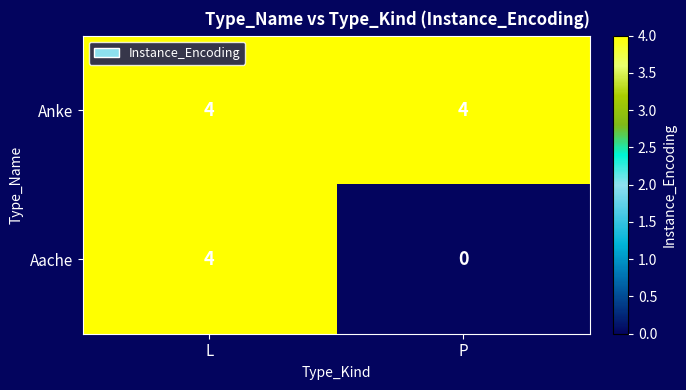

True or false: Aache has a value of 4 at L.

True